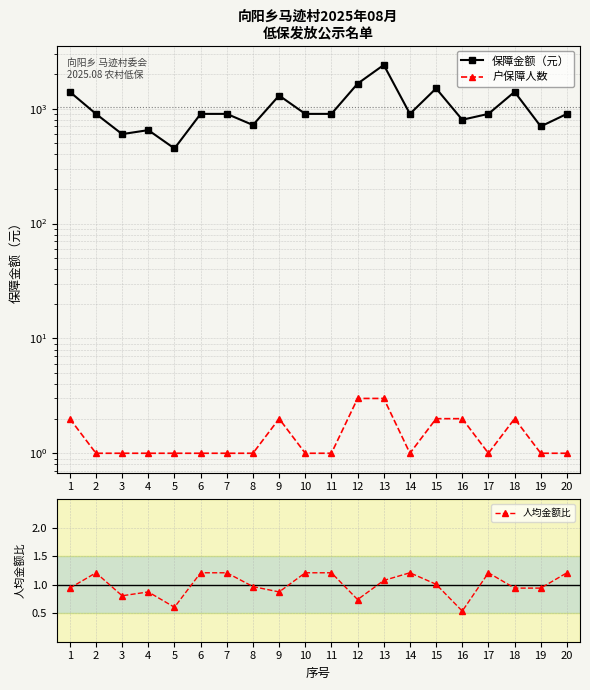

Which series changed the most between 15 and 19?

保障金额（元）